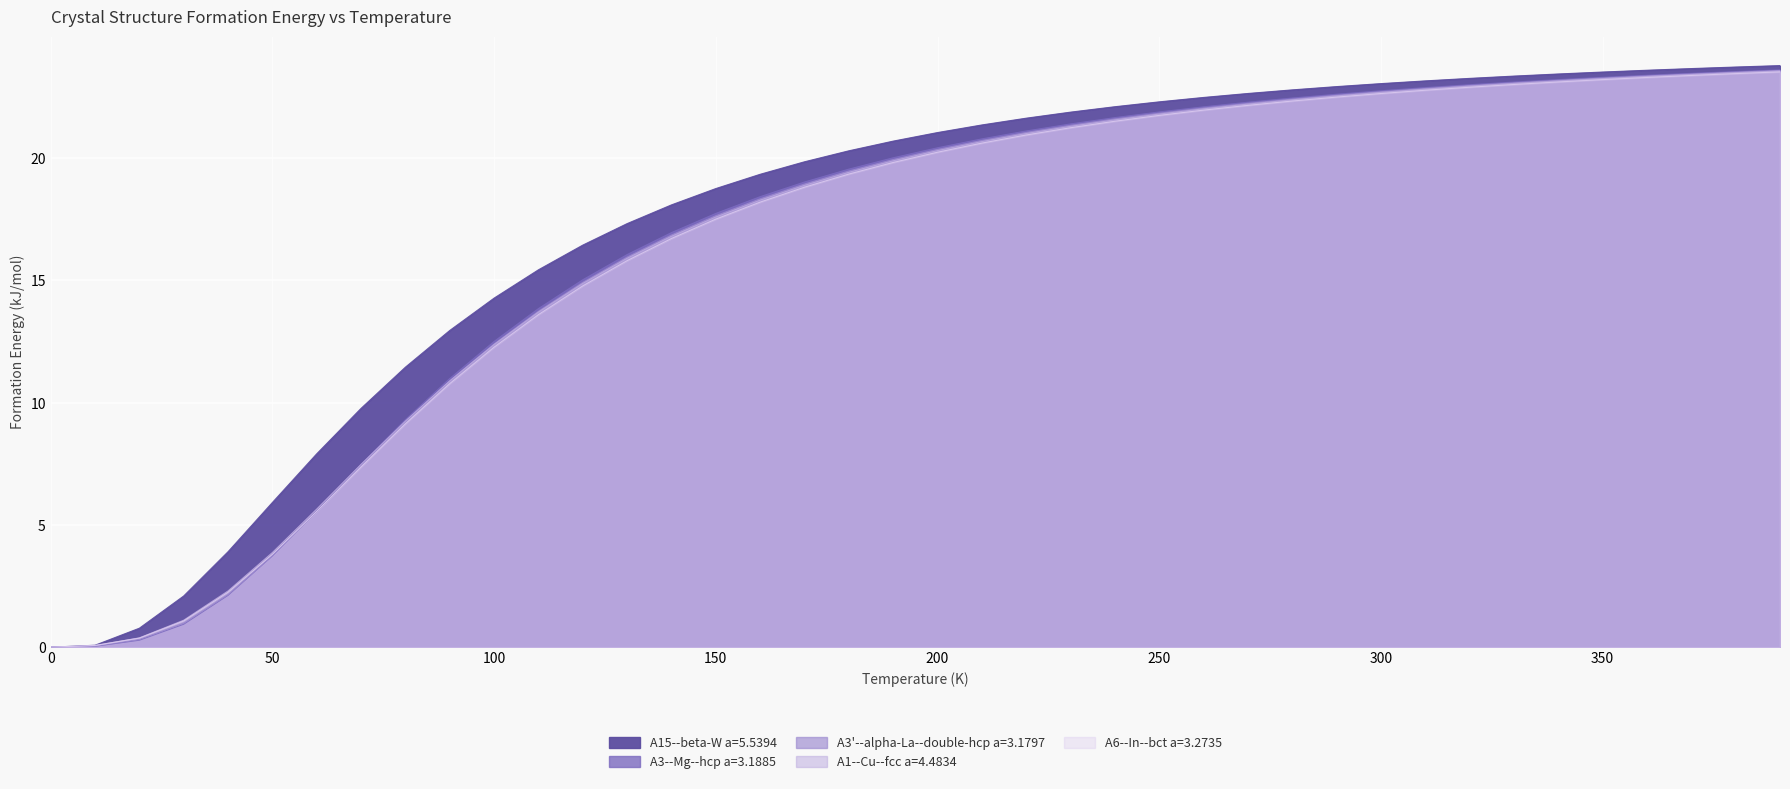

Is the value of A3'--alpha-La--double-hcp a=3.1797 at 240.0 greater than the value of A6--In--bct a=3.2735 at 310.0?

No